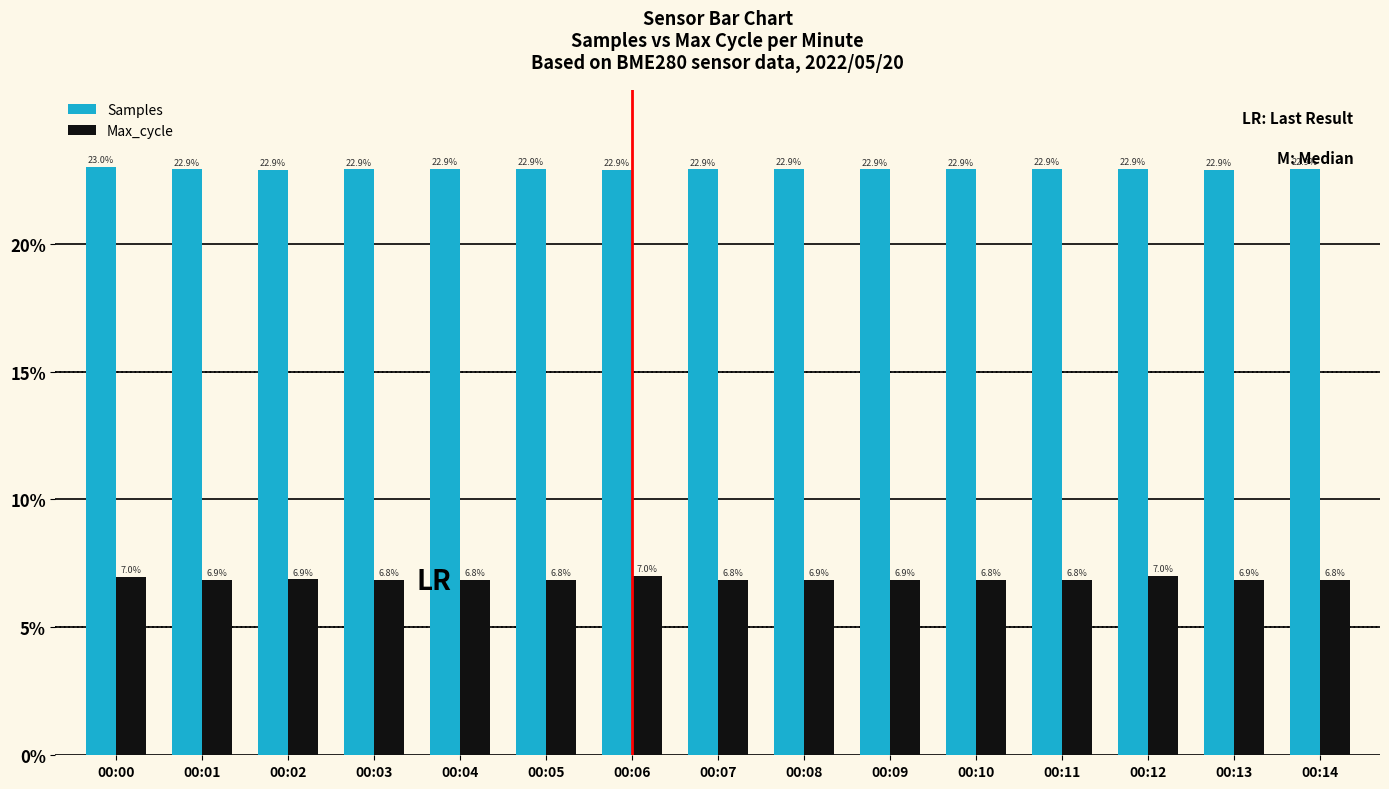

Rank the series by their average value, from lowest to highest.

Max_cycle, Samples